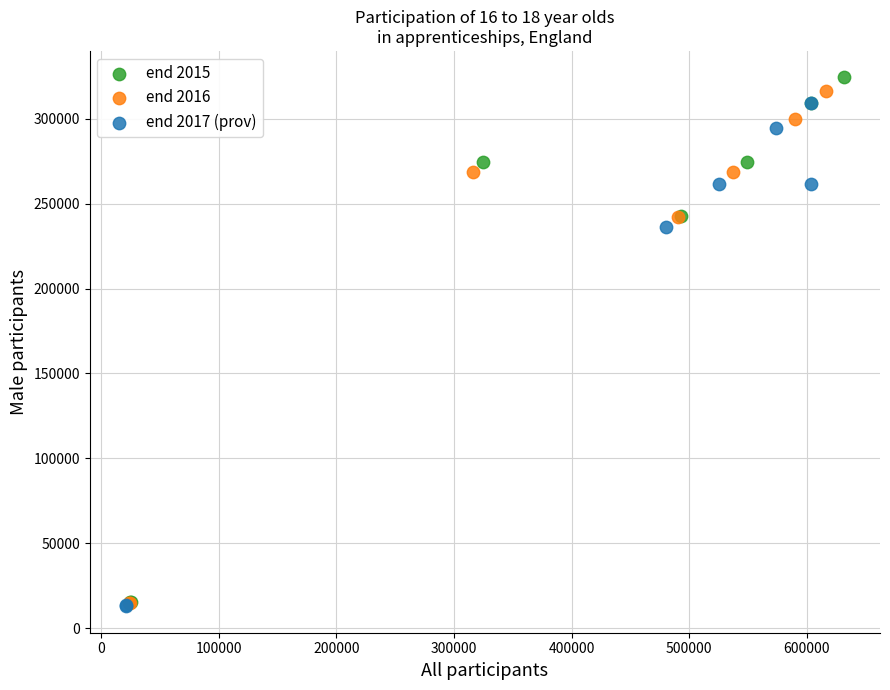

Which series has the widest spread of Y values?

end 2015